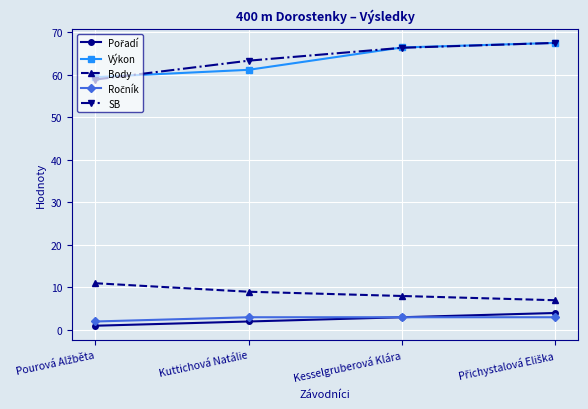

The SB series shows 66.4 at Kesselgruberová Klára. True or false?

True